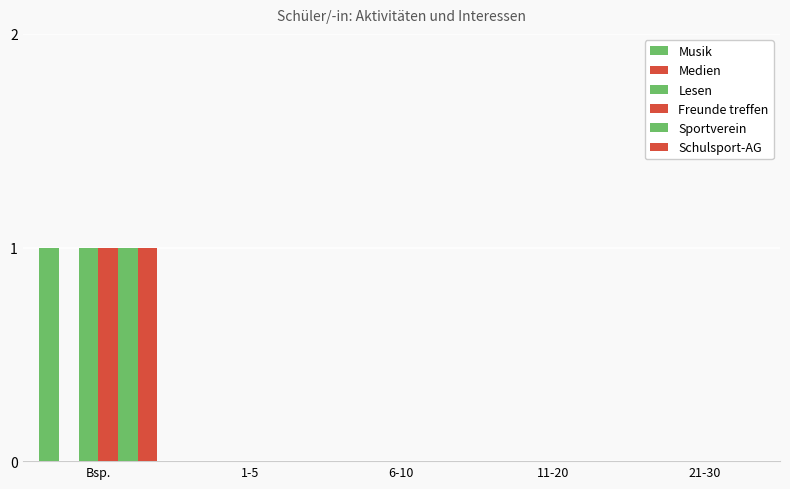

The value of Schulsport-AG at 21-30 is -1. True or false?

False